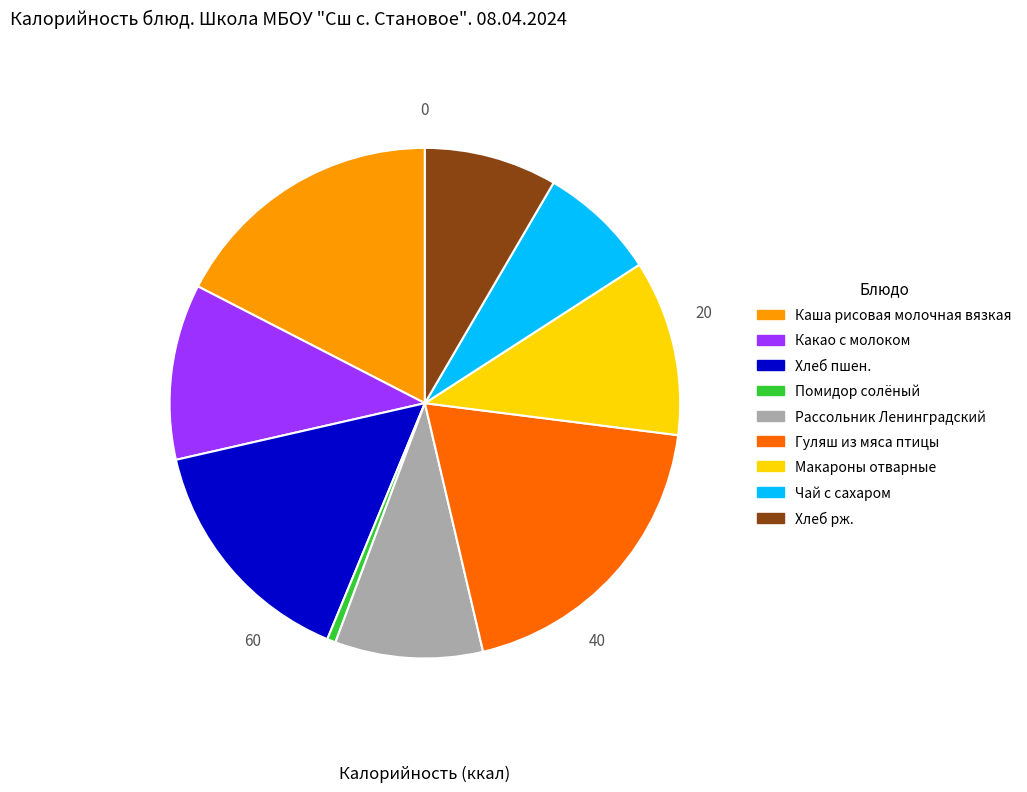

Which slice is the smallest?

Помидор солёный